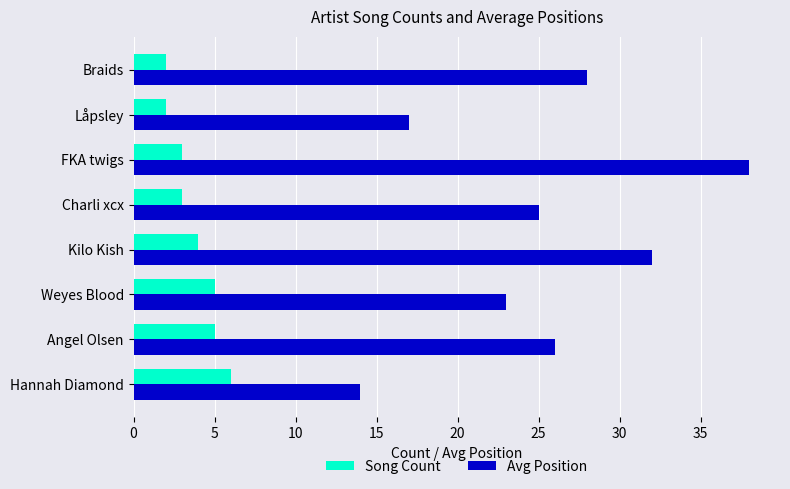

What is the maximum value shown in the chart?

38